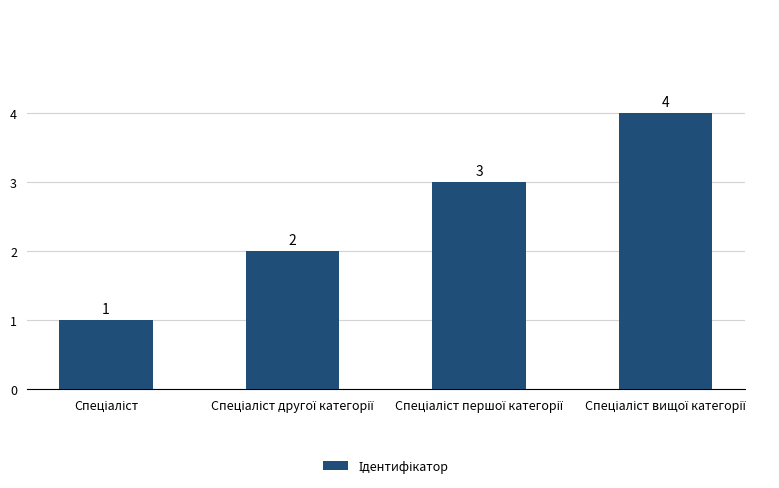

What is the maximum value shown in the chart?

4